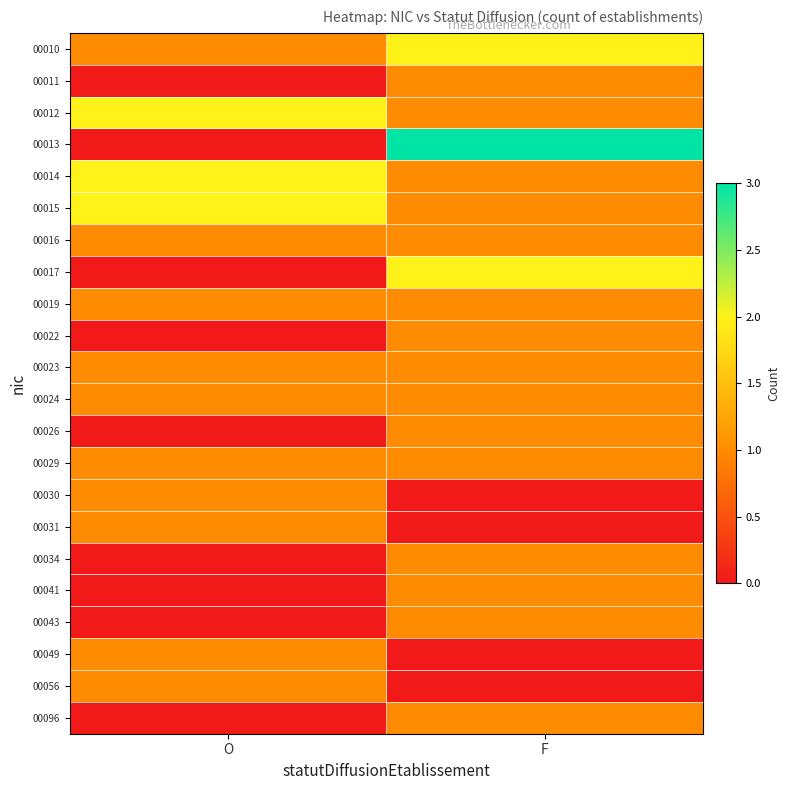

List the series in order of their peak value, highest first.

00013, 00010, 00012, 00014, 00015, 00017, 00011, 00016, 00019, 00022, 00023, 00024, 00026, 00029, 00030, 00031, 00034, 00041, 00043, 00049, 00056, 00096